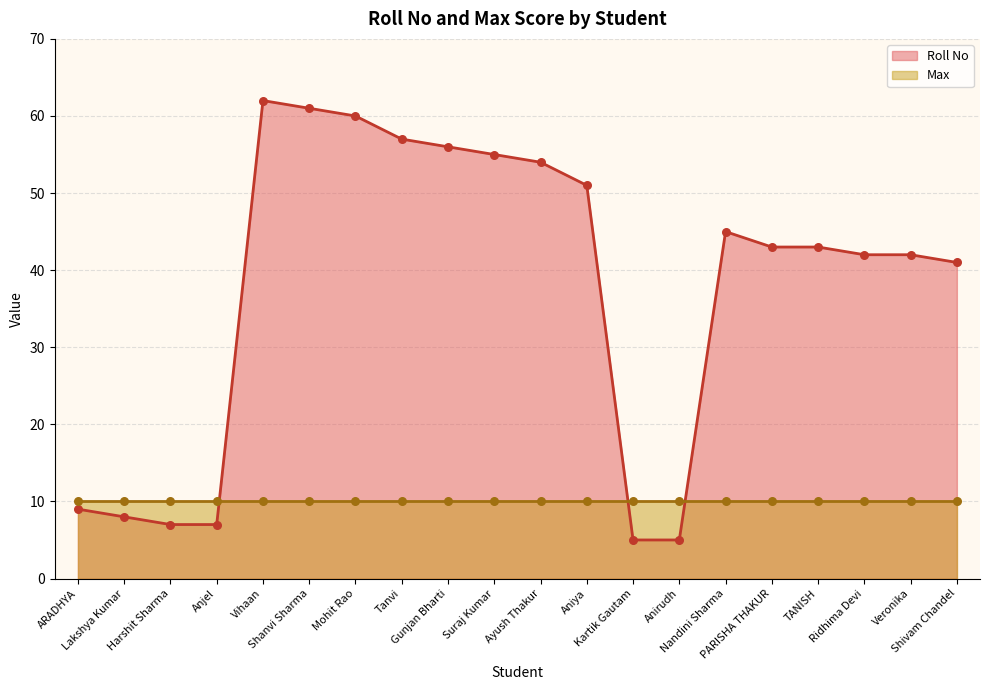

What is the change in value from Gunjan Bharti to Suraj Kumar?

-1